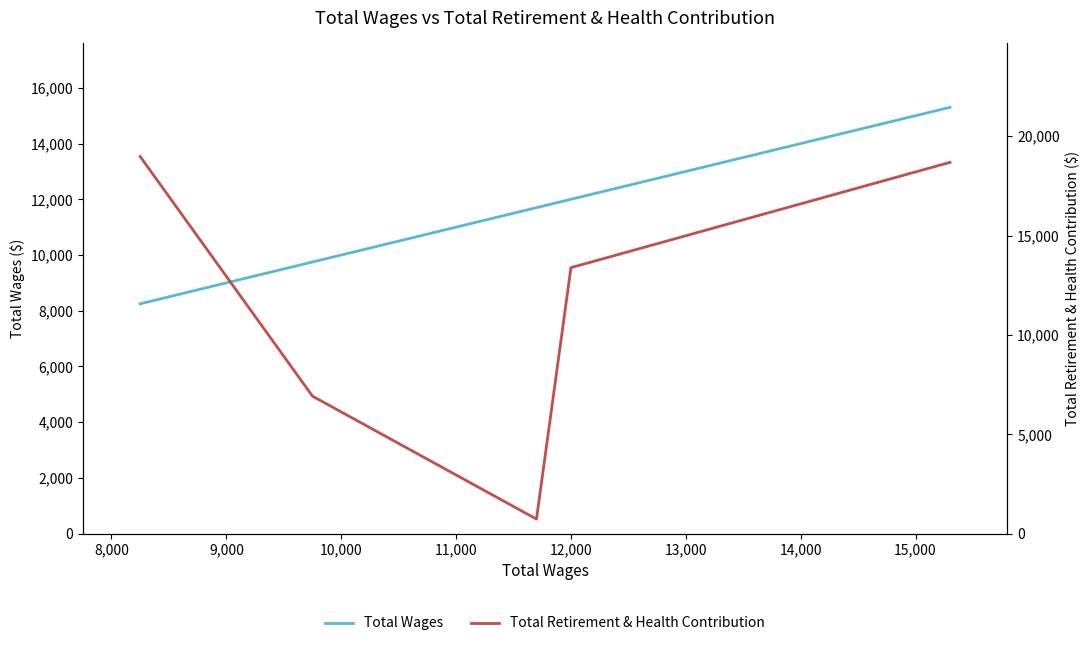

What is the total value across all series at 8,000?

16668